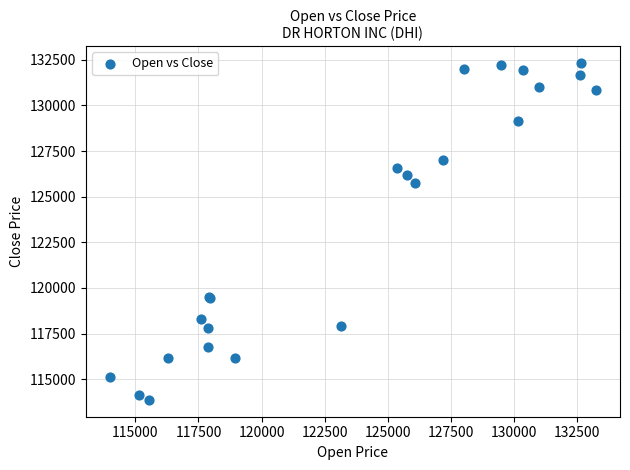

What Y value in the scatter plot is closest to 123097?

125742